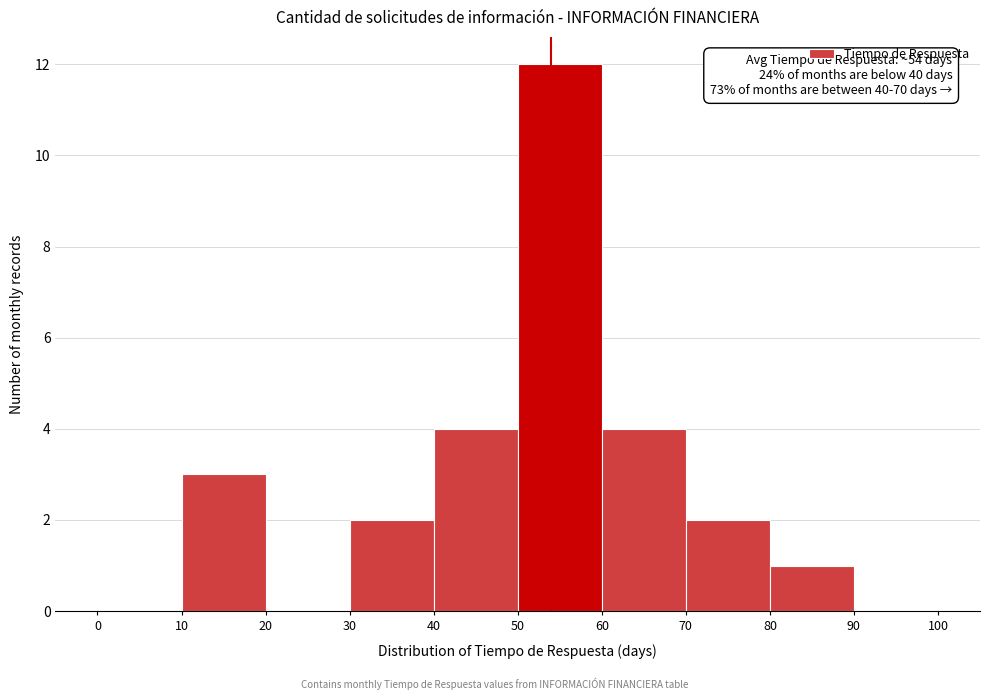

Over which range of the x-axis is the bar tallest?

50 to 60